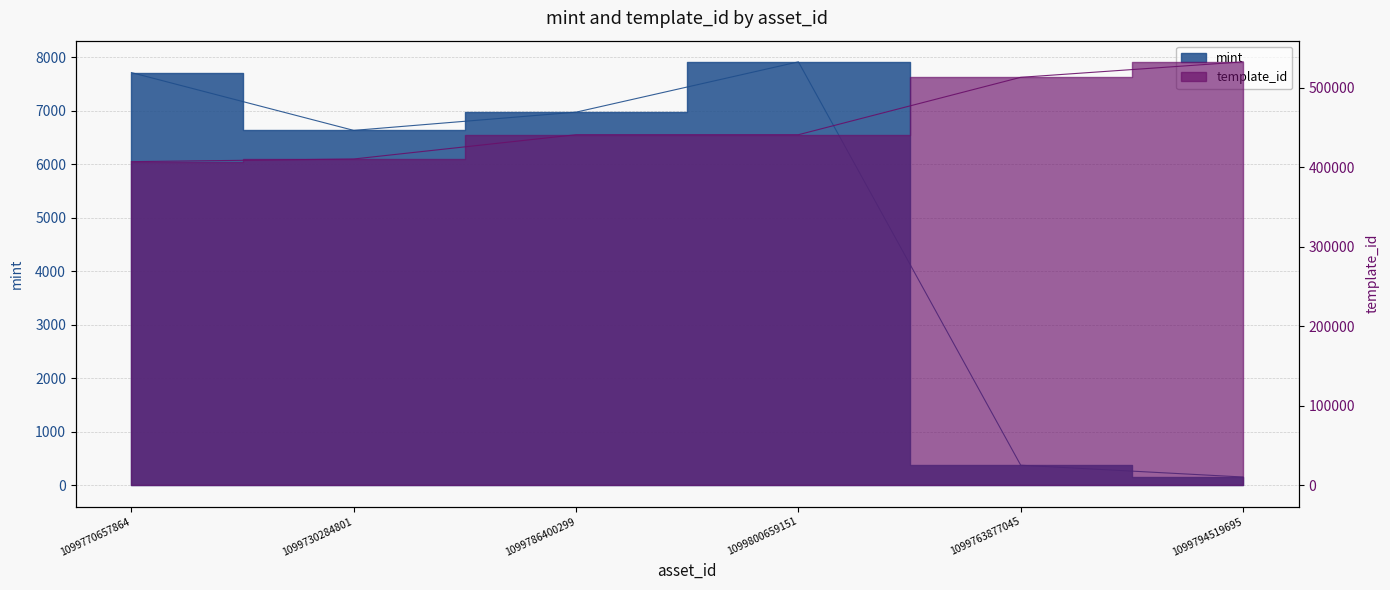

At which label does mint first exceed 6976?

1099770657864